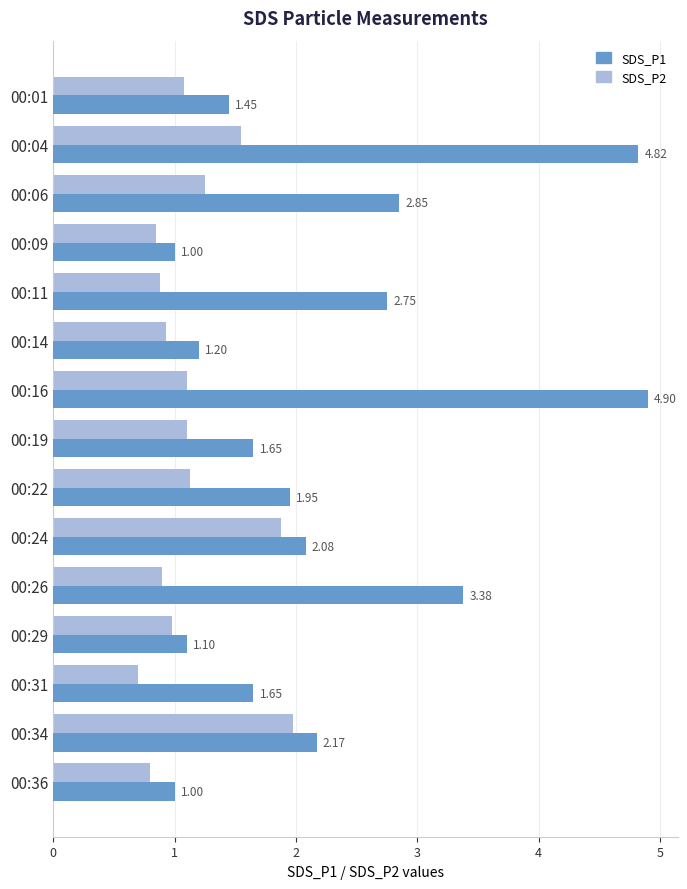

Where is SDS_P1 nearest to the value 2?

00:22